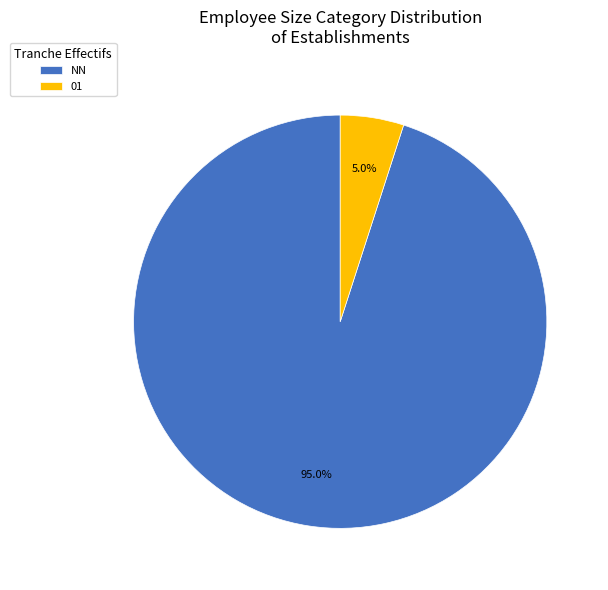

Which category has the biggest portion of the pie?

NN